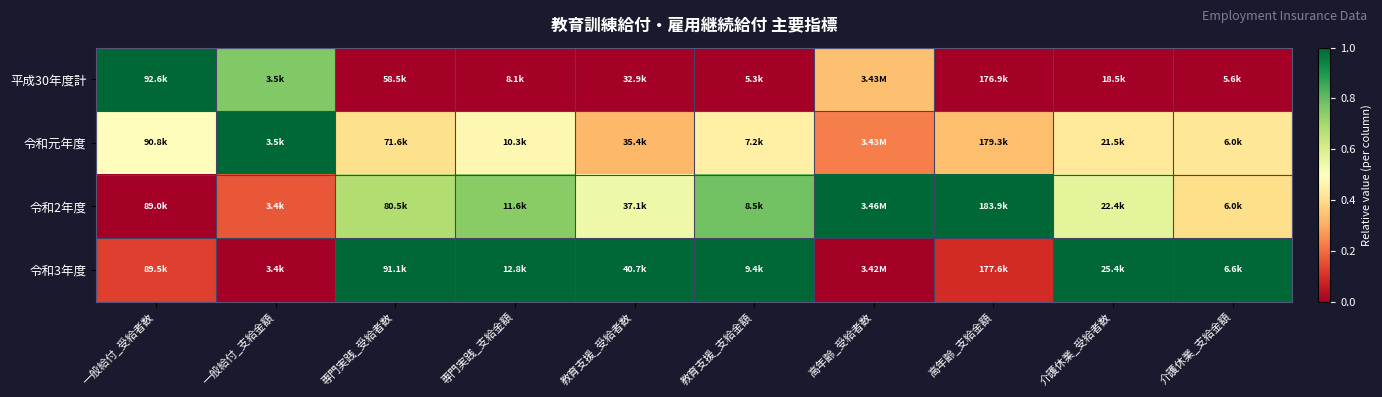

Reading right to left, transcribe all the data shown in this chart.

平成30年度計: 介護休業_支給金額=0.0	介護休業_受給者数=0.0	高年齢_支給金額=0.0	高年齢_受給者数=0.3	教育支援_支給金額=0.0	教育支援_受給者数=0.0	専門実践_支給金額=0.0	専門実践_受給者数=0.0	一般給付_支給金額=0.8	一般給付_受給者数=1.0
令和元年度: 介護休業_支給金額=0.4	介護休業_受給者数=0.4	高年齢_支給金額=0.3	高年齢_受給者数=0.2	教育支援_支給金額=0.5	教育支援_受給者数=0.3	専門実践_支給金額=0.5	専門実践_受給者数=0.4	一般給付_支給金額=1.0	一般給付_受給者数=0.5
令和2年度: 介護休業_支給金額=0.4	介護休業_受給者数=0.6	高年齢_支給金額=1.0	高年齢_受給者数=1.0	教育支援_支給金額=0.8	教育支援_受給者数=0.5	専門実践_支給金額=0.7	専門実践_受給者数=0.7	一般給付_支給金額=0.2	一般給付_受給者数=0.0
令和3年度: 介護休業_支給金額=1.0	介護休業_受給者数=1.0	高年齢_支給金額=0.1	高年齢_受給者数=0.0	教育支援_支給金額=1.0	教育支援_受給者数=1.0	専門実践_支給金額=1.0	専門実践_受給者数=1.0	一般給付_支給金額=0.0	一般給付_受給者数=0.1